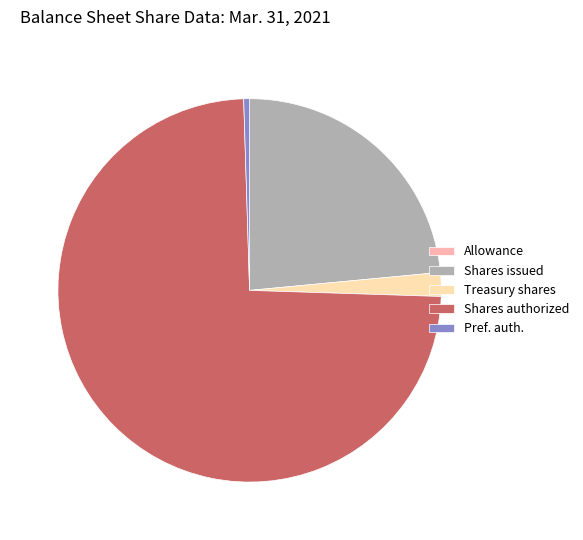

What is the largest slice in the pie chart?

Shares authorized